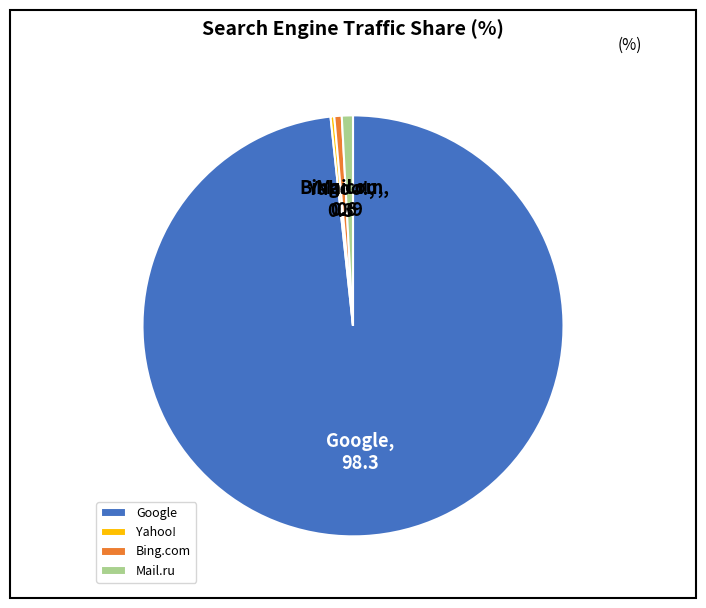

Is it true that Bing.com is 11% of the pie?

False